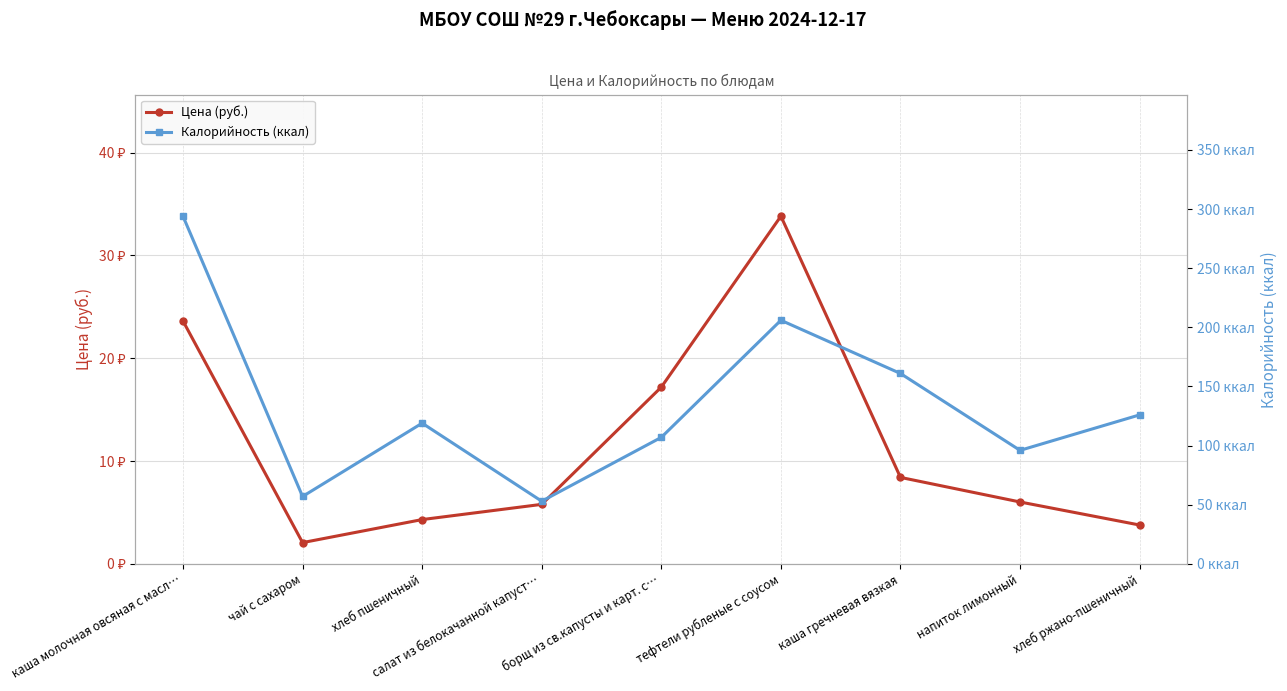

How many lines are shown in the chart?

2